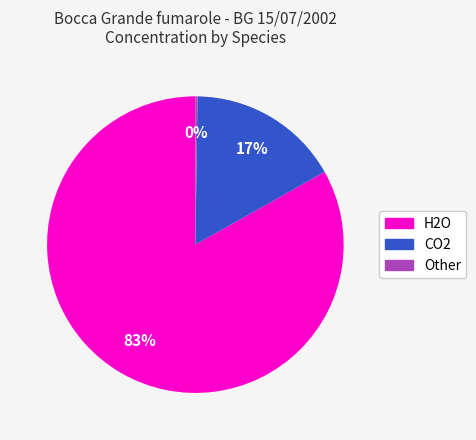

Is there a majority slice in this chart?

Yes